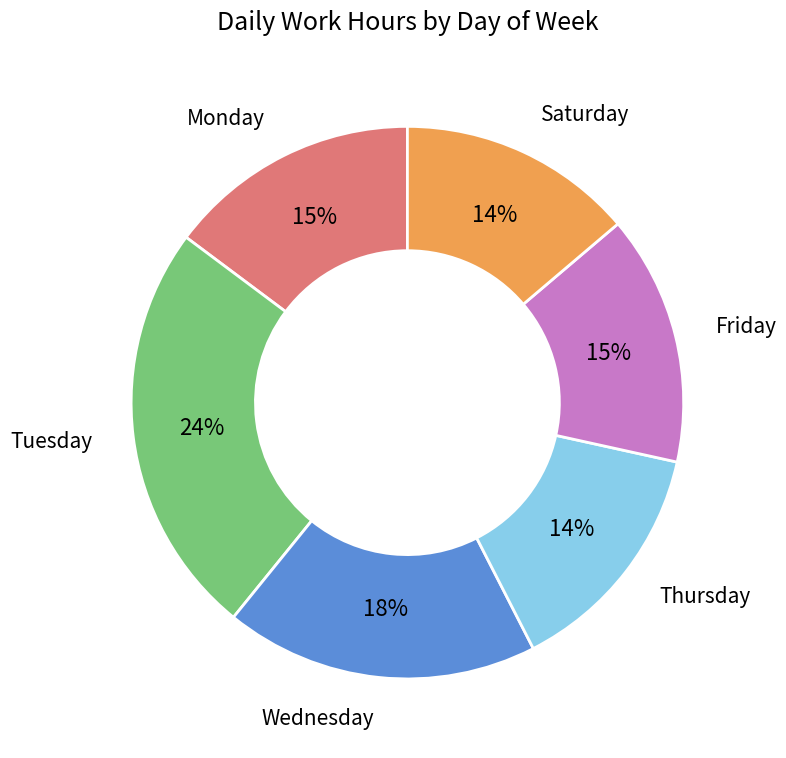

Combined, do Thursday and Tuesday account for over 50%?

No